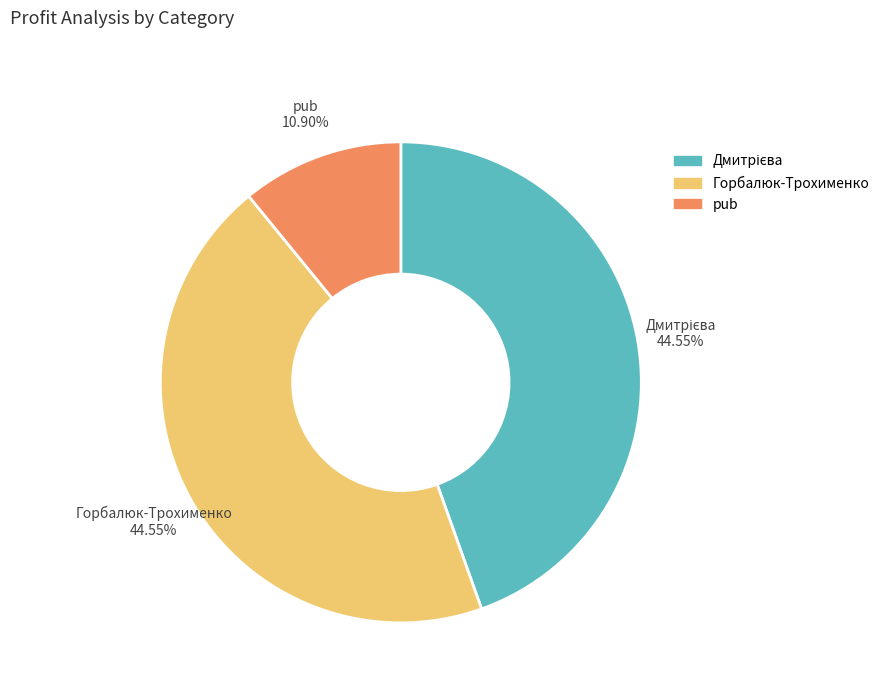

Is it true that pub is 17% of the pie?

False